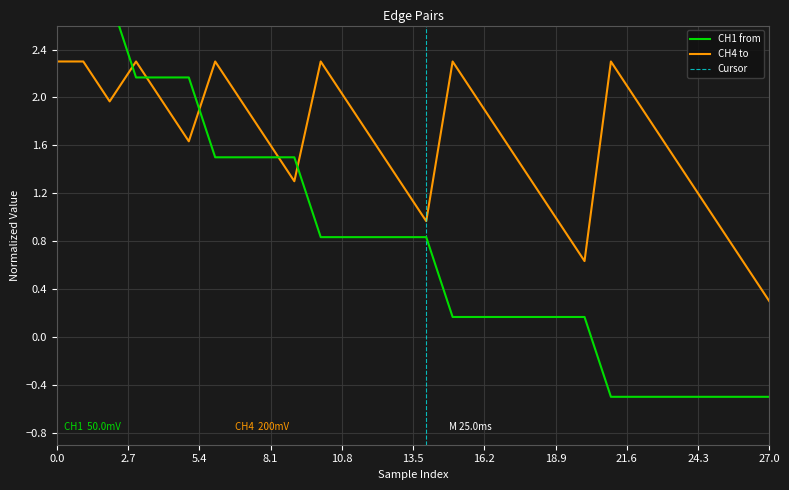

List the series in order of their peak value, lowest first.

to, from